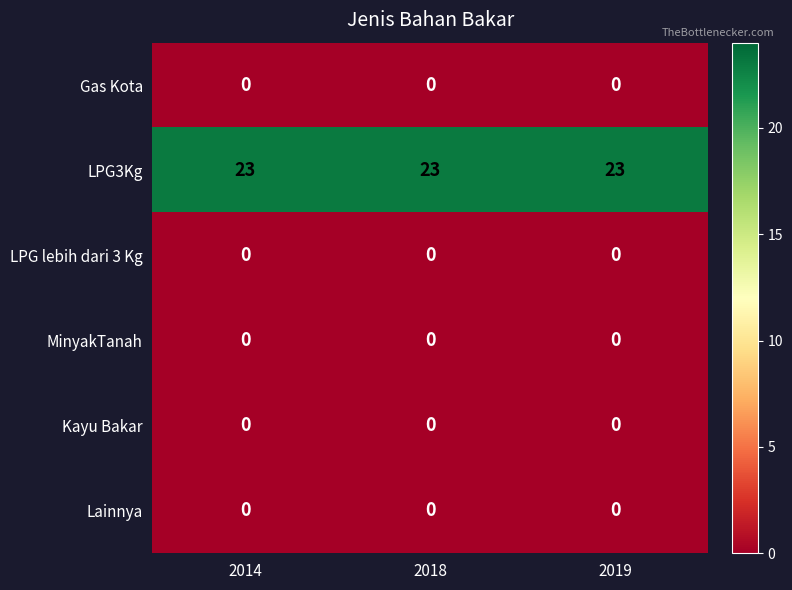

Which series has the largest total across all categories?

LPG3Kg